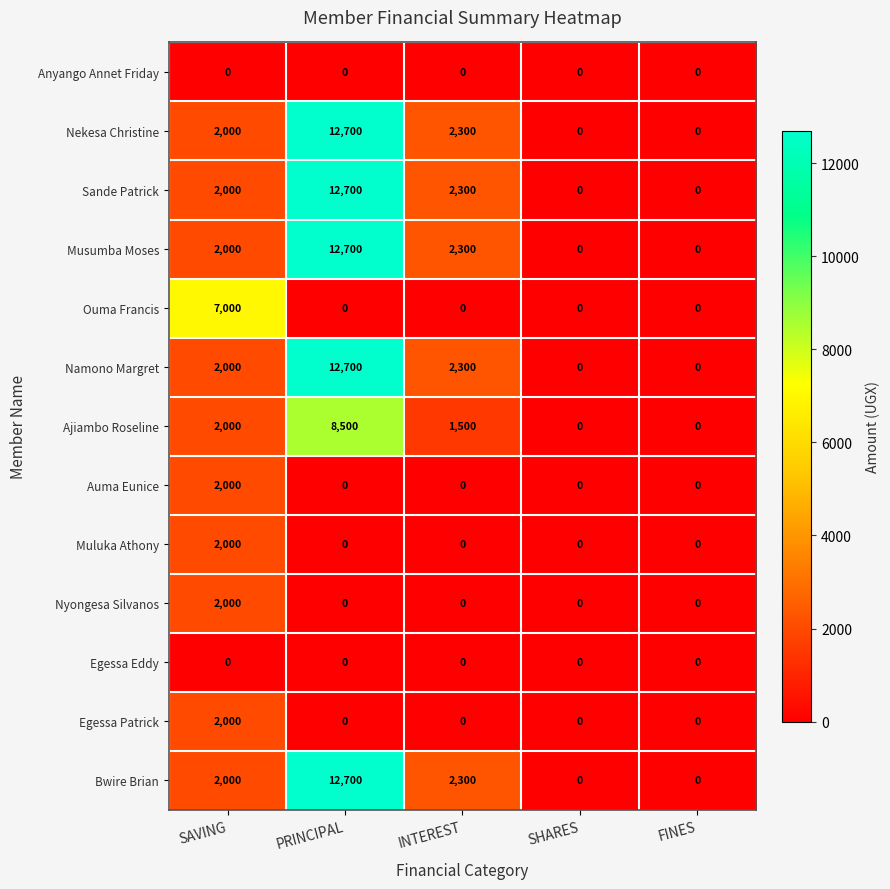

At which category is the sum across all series the highest?

PRINCIPAL